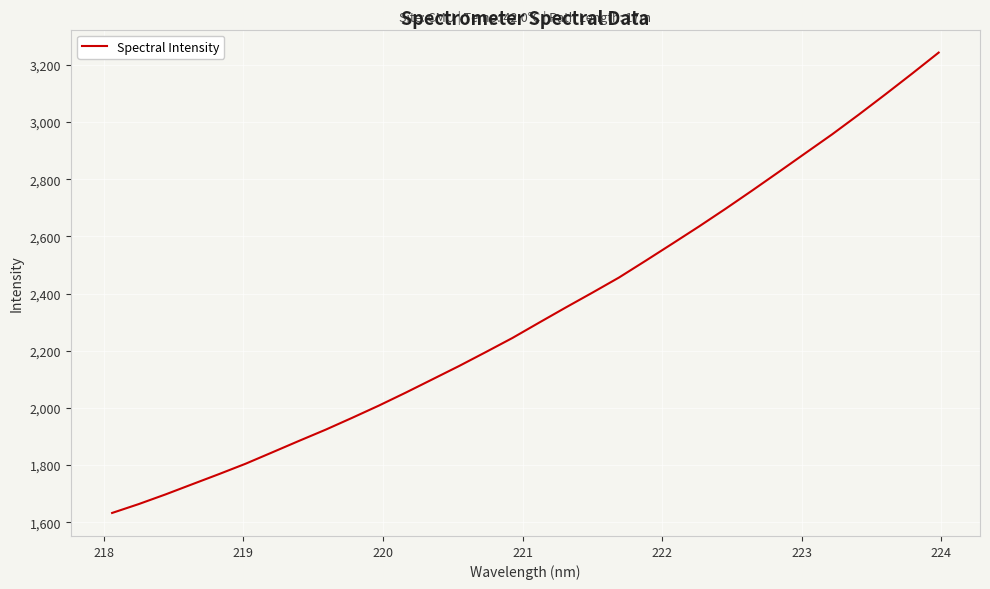

Count the number of data series in this chart.

1